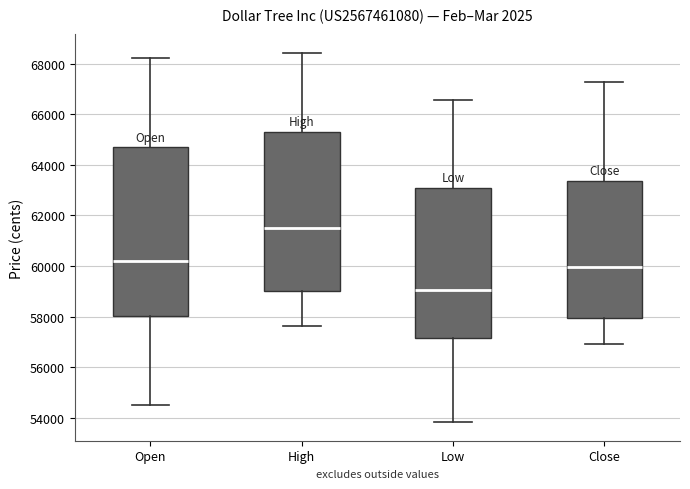

Reading left to right, transcribe this box plot: for each box, give where its median line is, the range the box spans, and where its two whiskers end, as read against the y-axis. The values are not printed on the chart, so give them approximately, as read against the axis.

Open: median 60200, box 58000 to 64600, whiskers 54600 to 68200
High: median 61400, box 59000 to 65400, whiskers 57600 to 68400
Low: median 59000, box 57200 to 63000, whiskers 53800 to 66600
Close: median 60000, box 58000 to 63400, whiskers 57000 to 67200